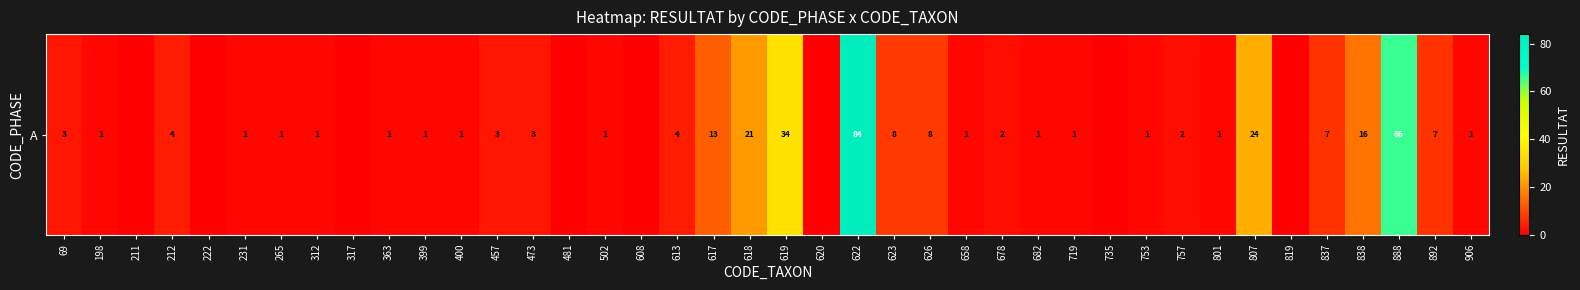

Reading left to right, extract all data points from this chart.

69=3	198=1	211=0	212=4	222=0	231=1	265=1	312=1	317=0	363=1	399=1	400=1	457=3	473=3	481=0	502=1	608=0	613=4	617=13	618=21	619=34	620=0	622=84	623=8	626=8	658=1	678=2	682=1	719=1	735=0	753=1	757=2	801=1	807=24	819=0	837=7	838=16	888=66	892=7	906=1